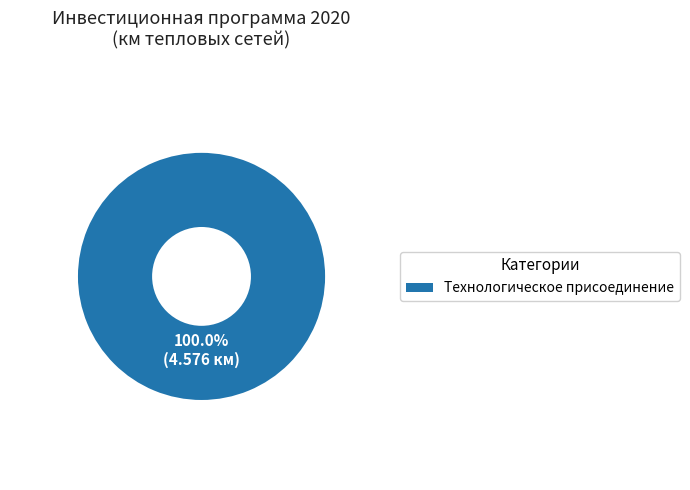

Rank the categories by value from highest to lowest.

Технологическое присоединение